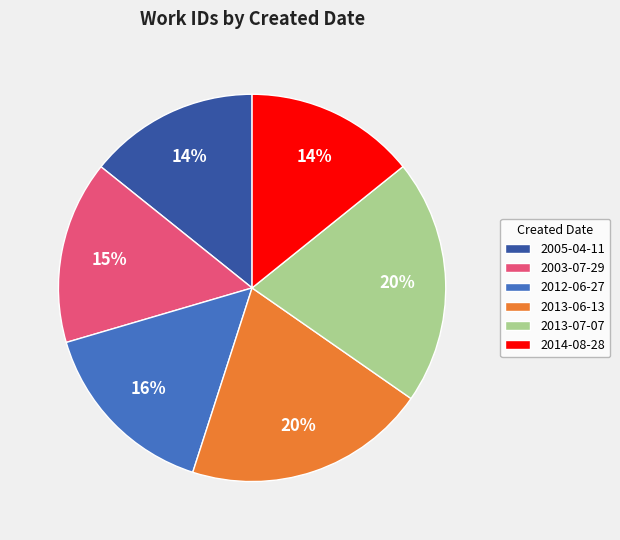

Is the sum of 2012-06-27 and 2013-07-07 greater than half?

No